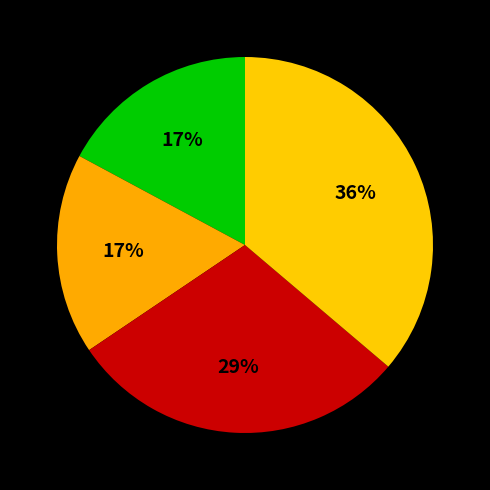

Does any single category account for the majority?

No